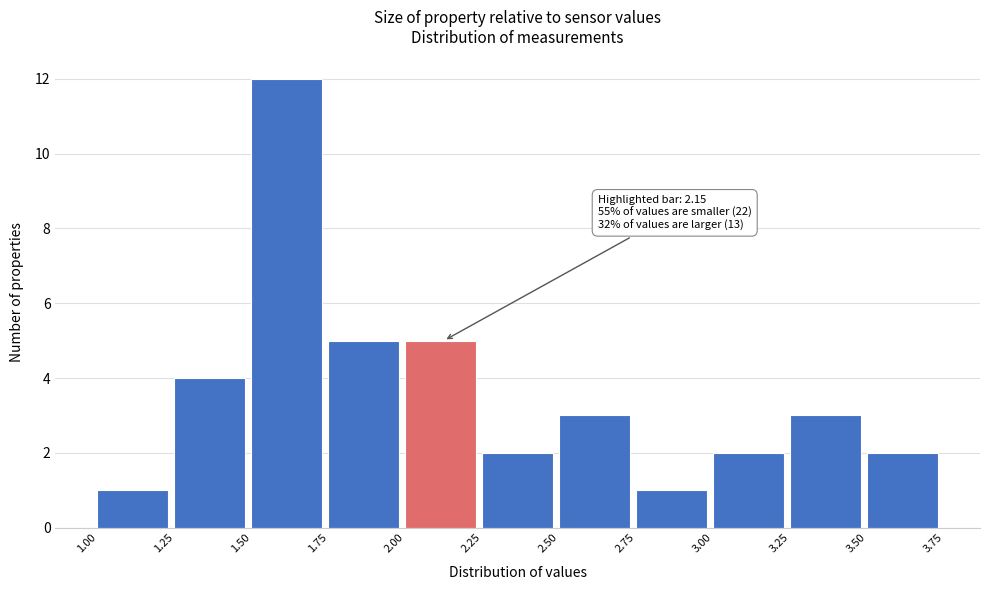

Over which range of the x-axis is the bar tallest?

1.50 to 1.75